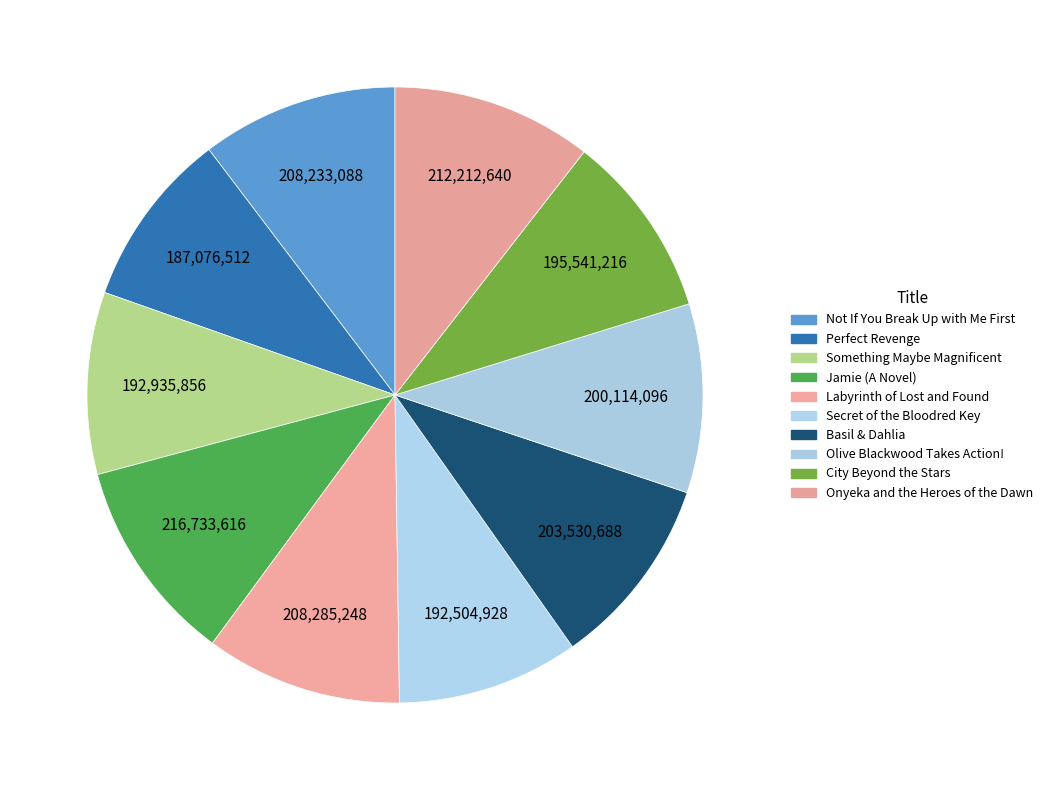

Is it true that Perfect Revenge is 16% of the pie?

False